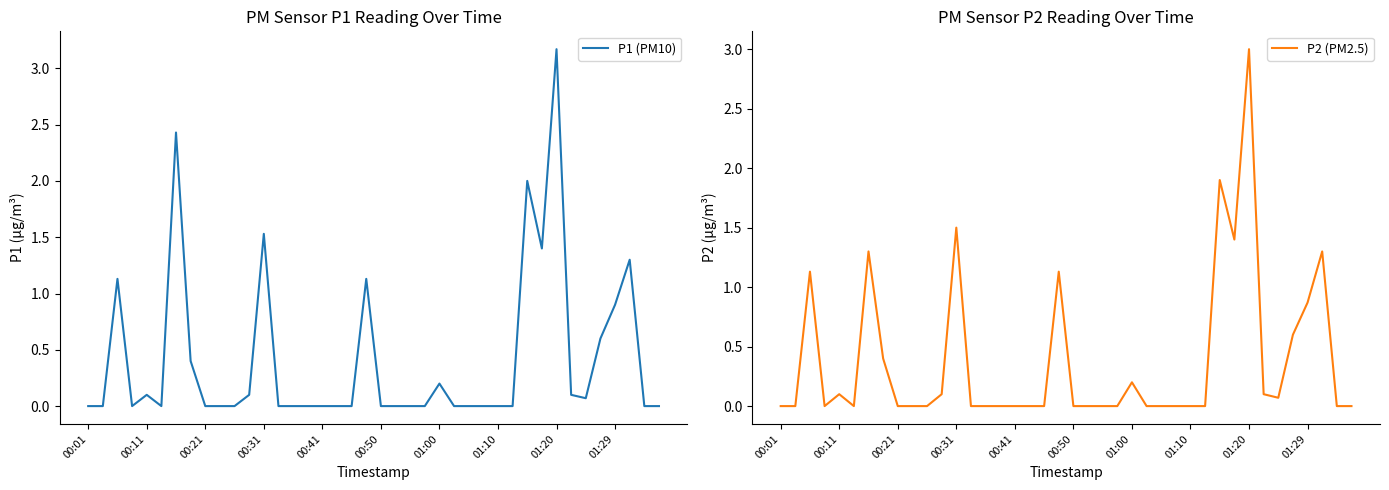

Is it true that P2 (PM2.5) equals 0.3 at 01:00?

False